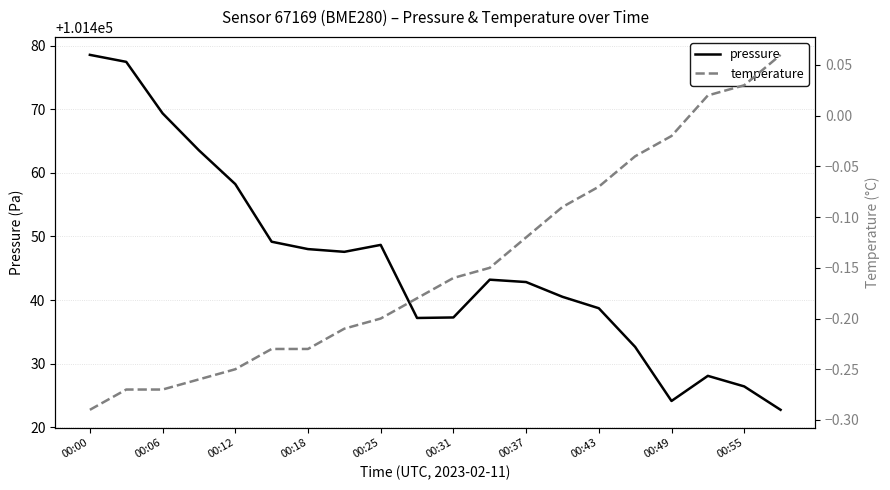

Which label corresponds to the smallest value in the chart?

00:00